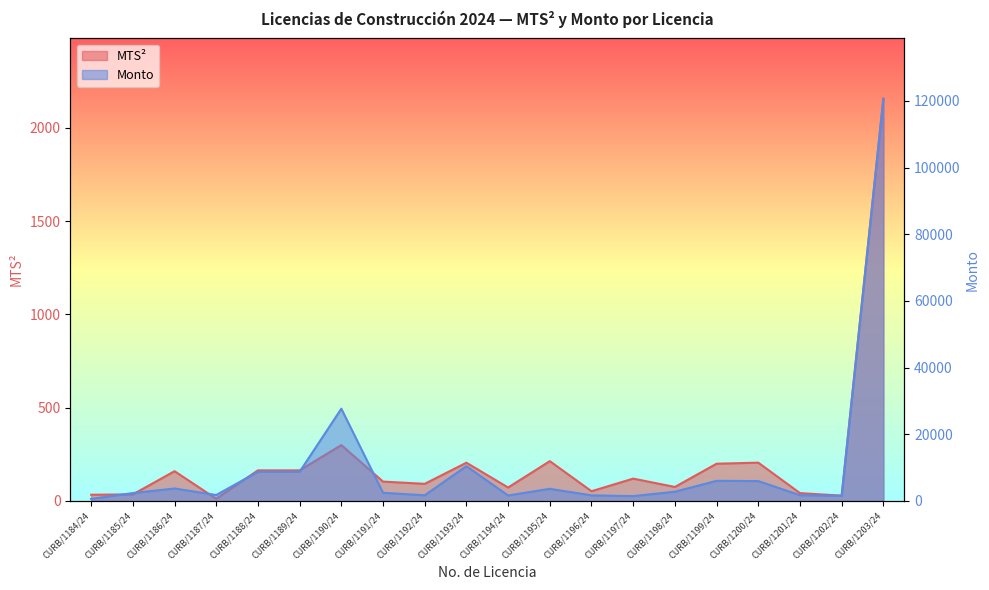

What is the difference between the highest and lowest values at CURB/1197/24?

1333.3